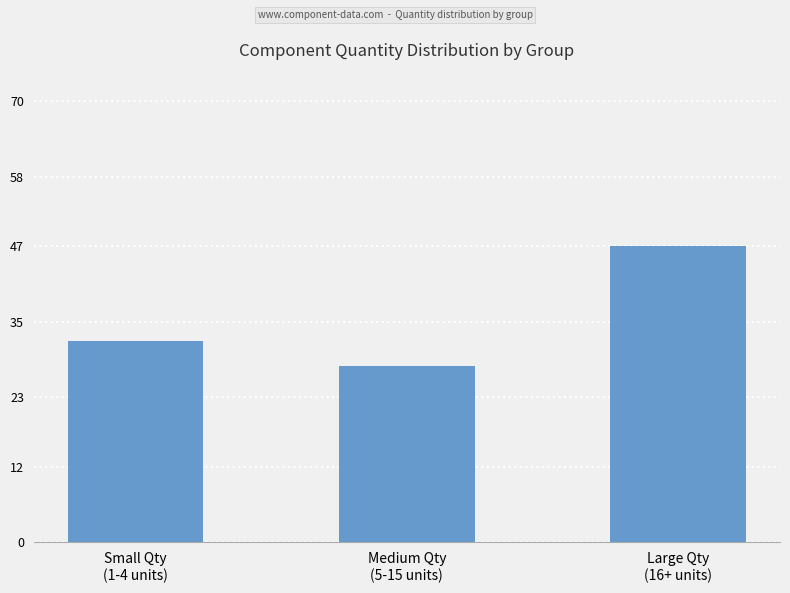

Reading right to left, what are all the values shown in this chart?

47	28	32